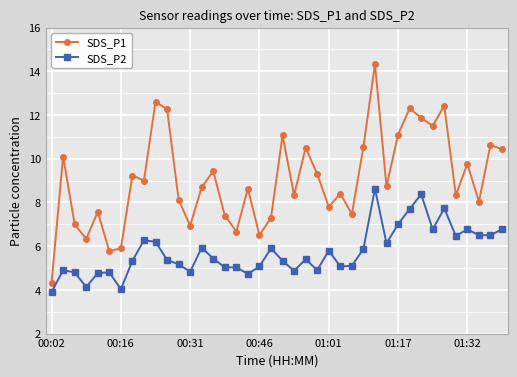

What is the greatest value displayed?

14.3